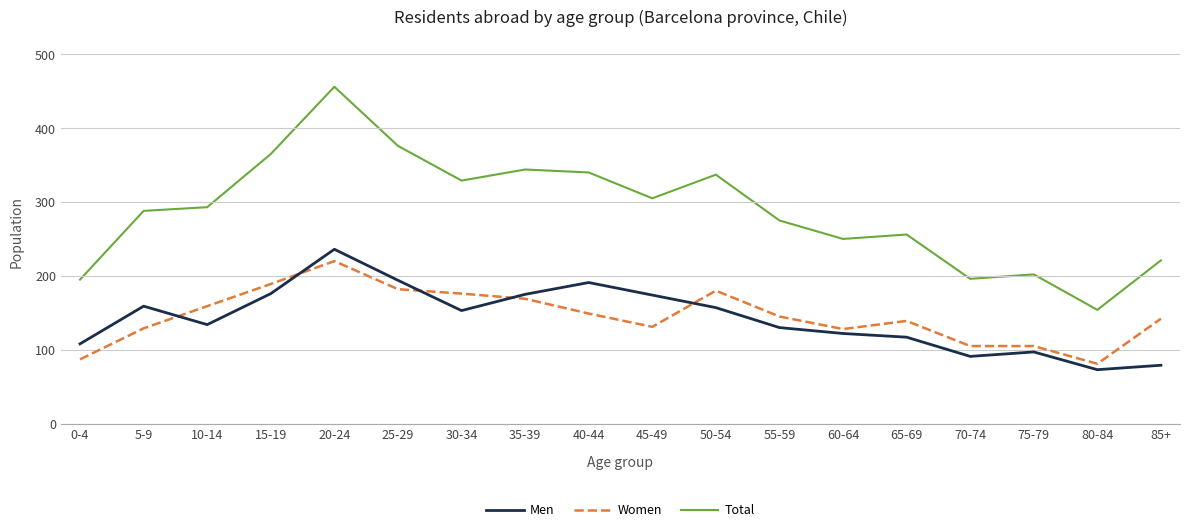

What is the maximum value shown in the chart?

456